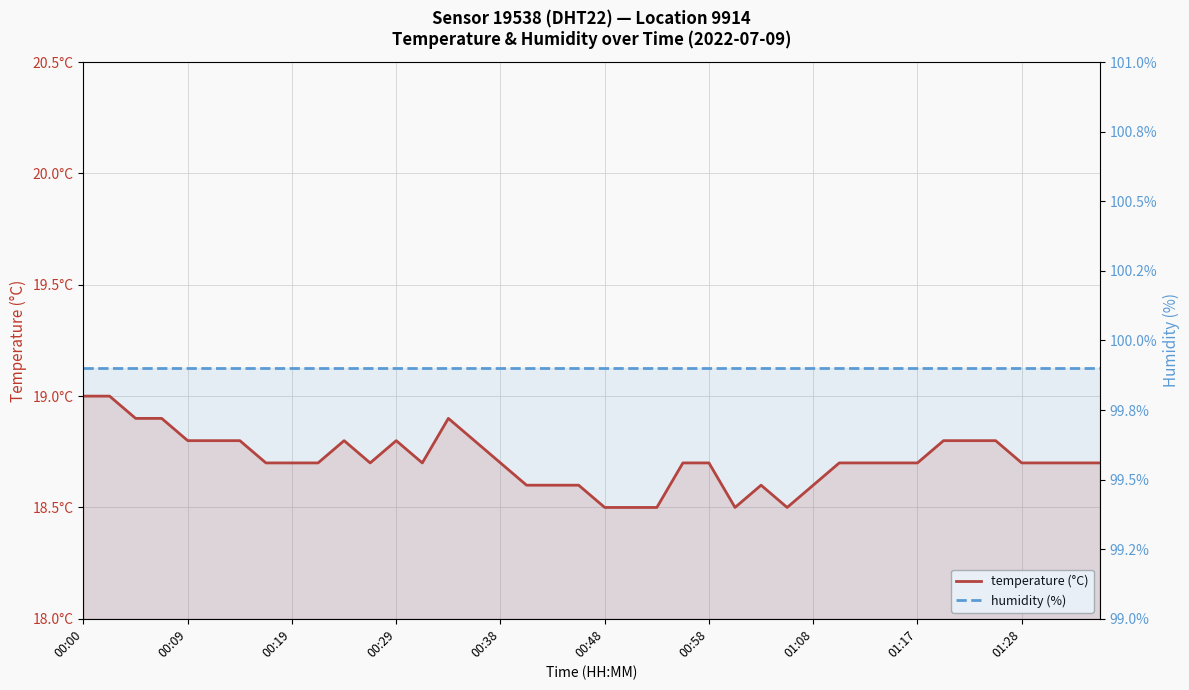

What is the value of the temperature point at the 26th from the left?

18.5